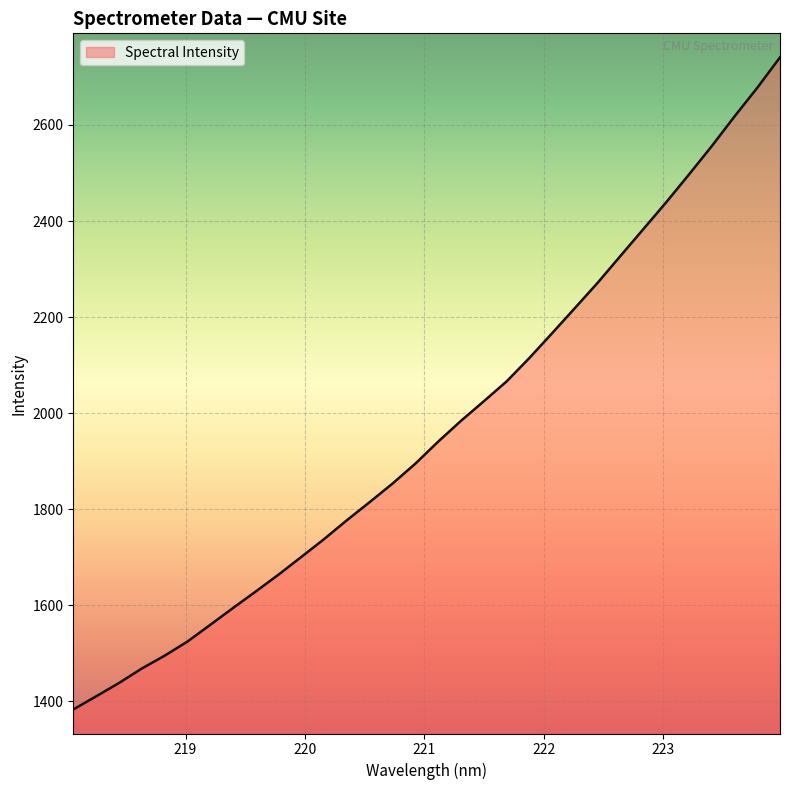

What is the difference between the maximum and minimum values?

1357.6